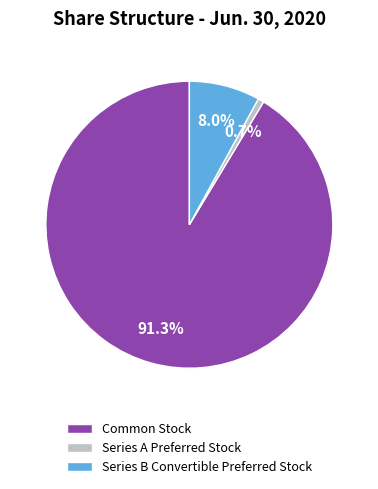

The Series B Convertible Preferred Stock slice represents 8% of the pie. True or false?

True